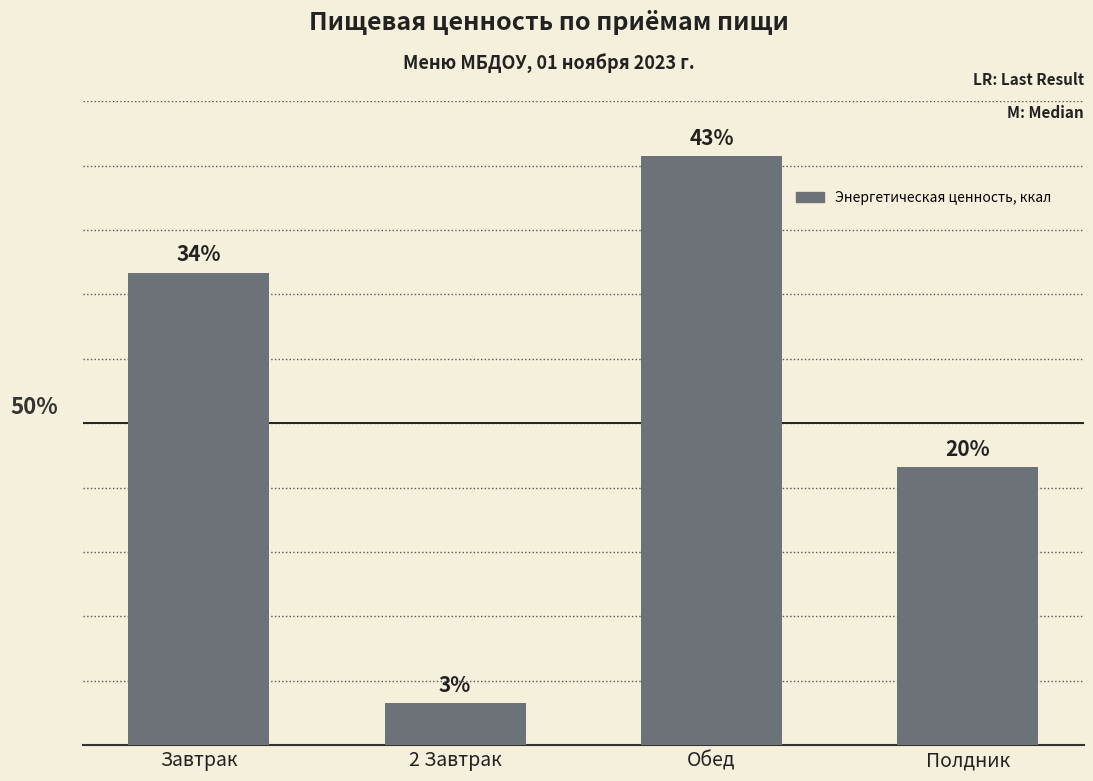

Does the chart contain any negative values?

No